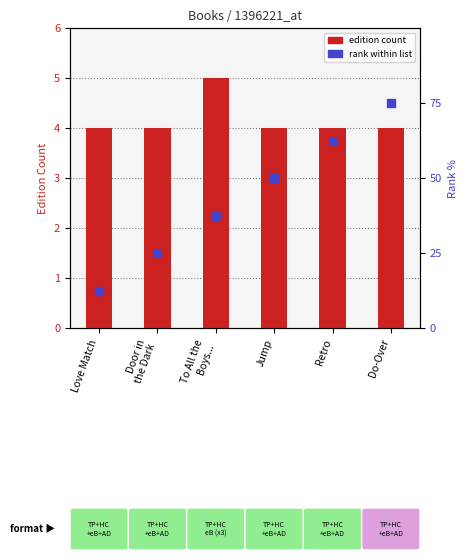

Is the value of edition count at Retro greater than the value of rank within list at Love Match?

Yes